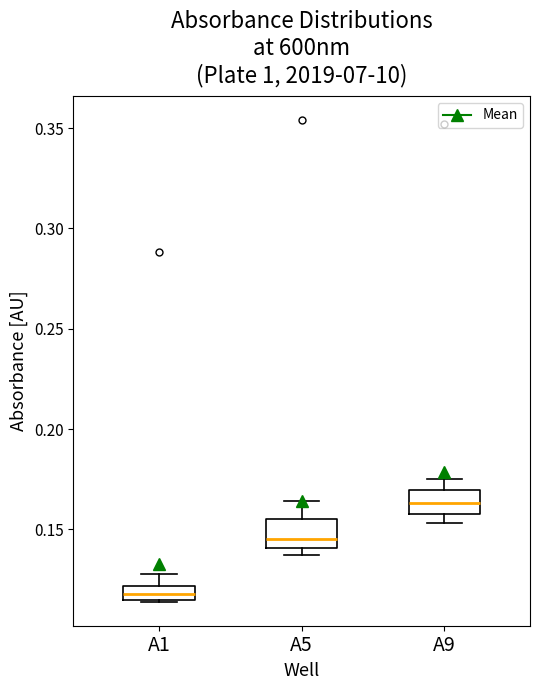

Which box's median line is the highest?

A9